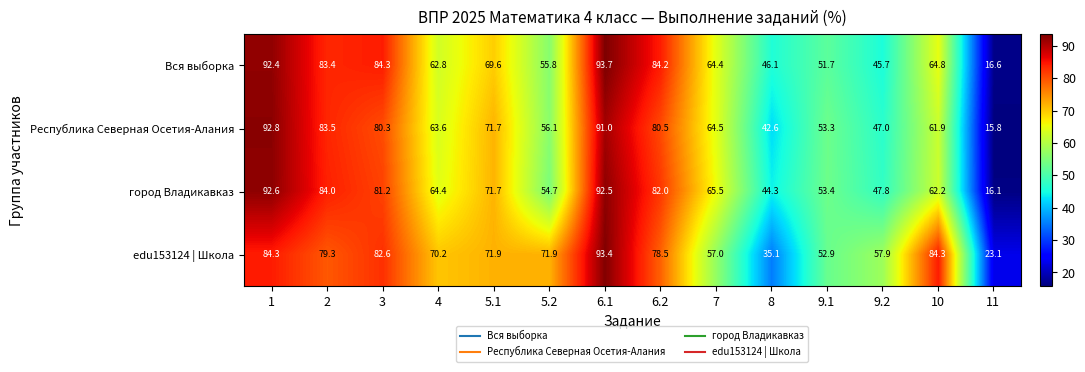

Rank the categories by Республика Северная Осетия-Алания value from highest to lowest.

1, 6.1, 2, 6.2, 3, 5.1, 7, 4, 10, 5.2, 9.1, 9.2, 8, 11